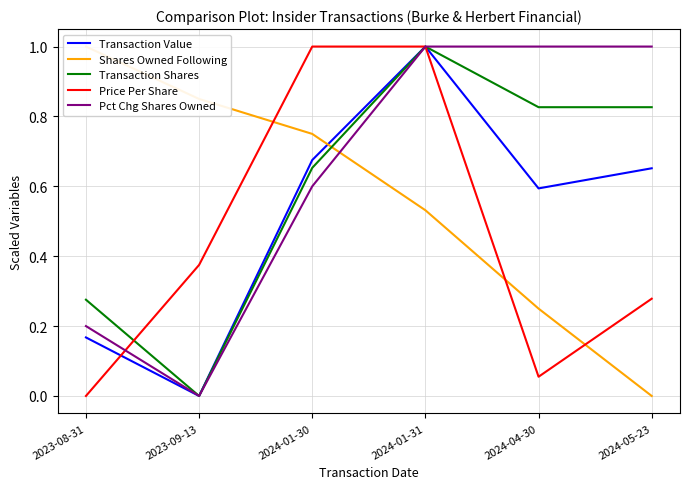

Which series has the largest total across all categories?

Pct Chg Shares Owned